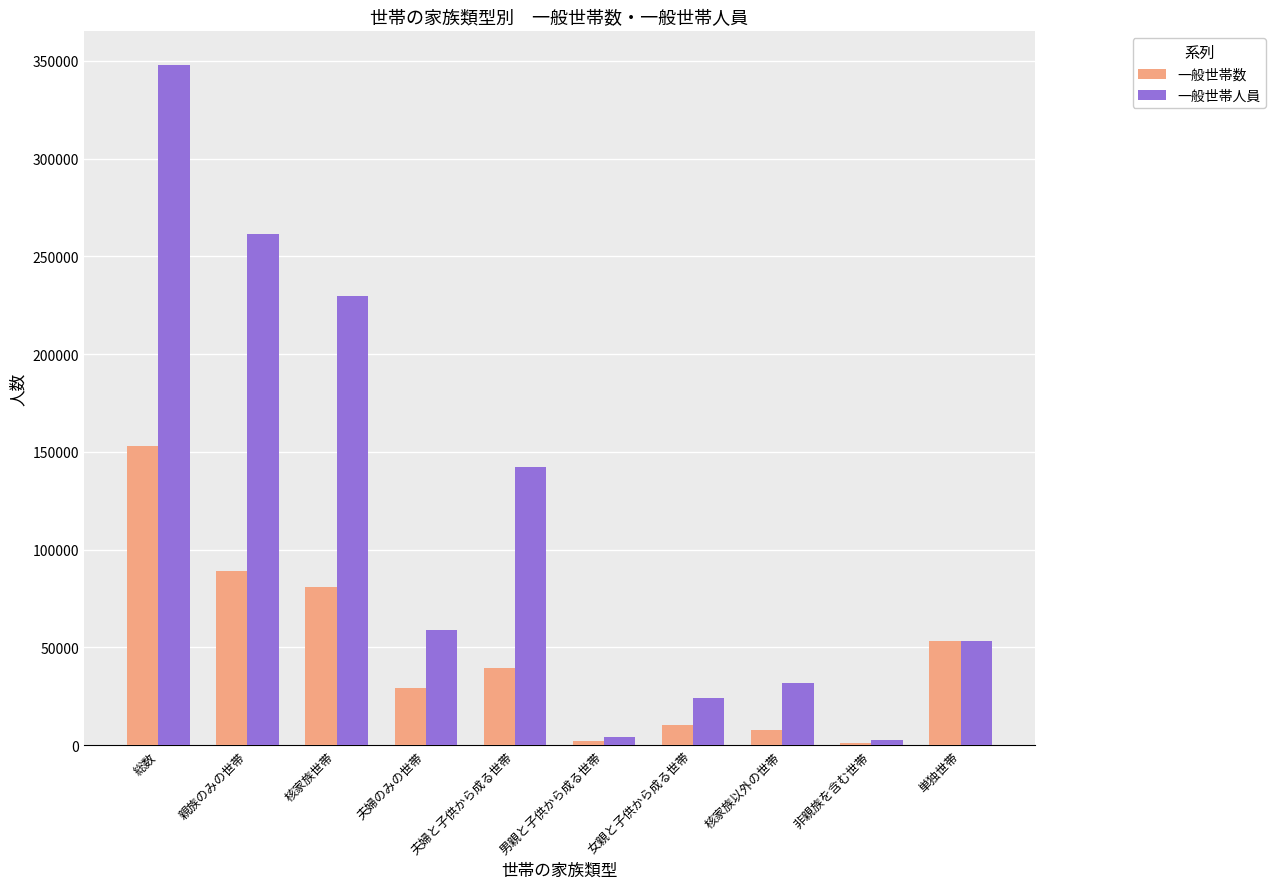

Are the bars grouped side by side (vs. stacked)?

Yes